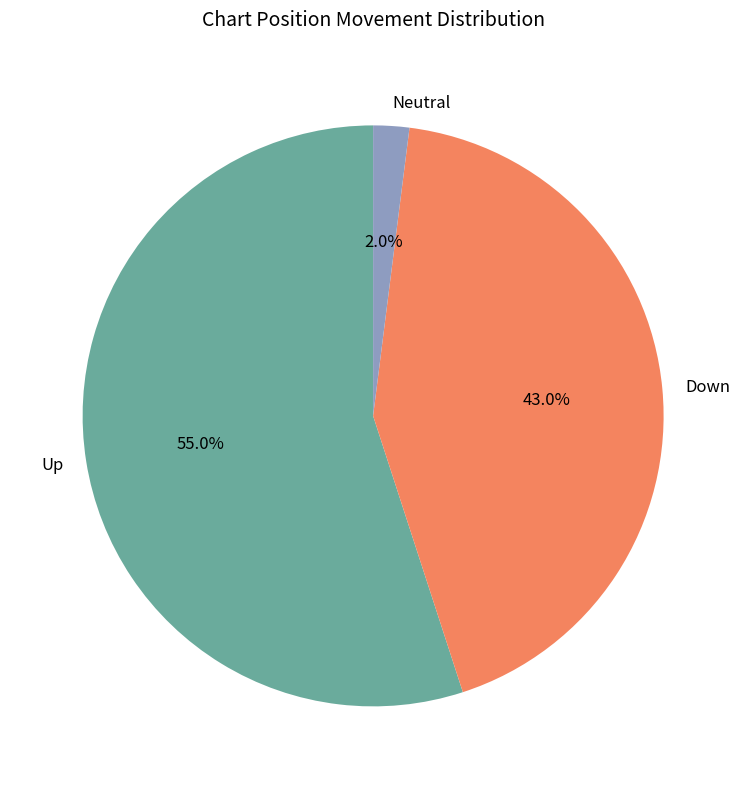

What percentage is NOT represented by Down?

57.0%